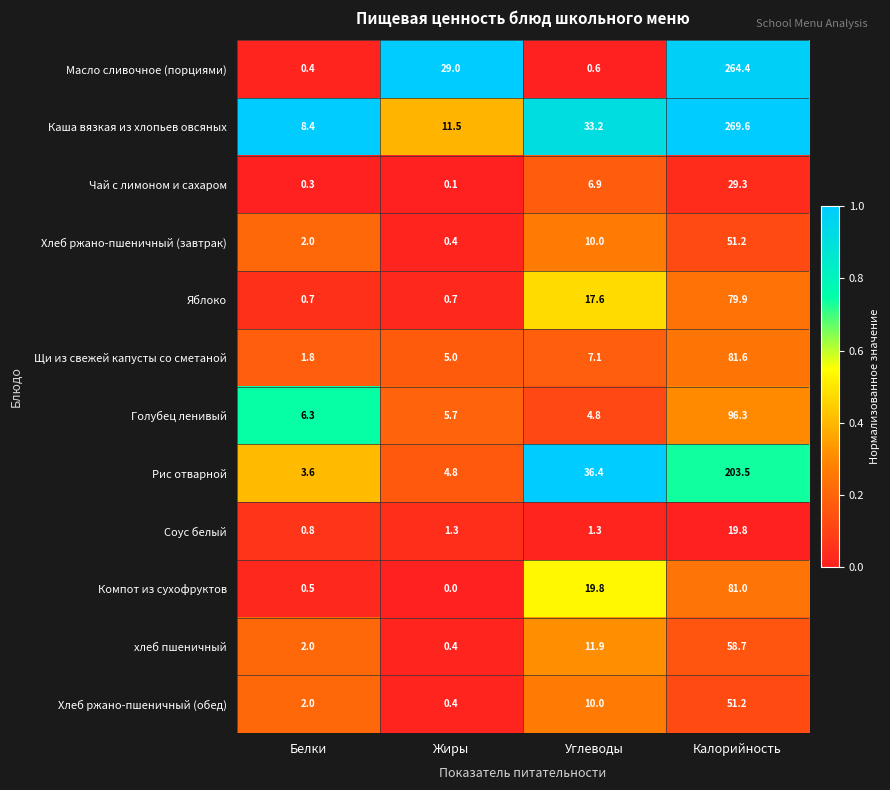

At which category is the sum across all series the highest?

Калорийность